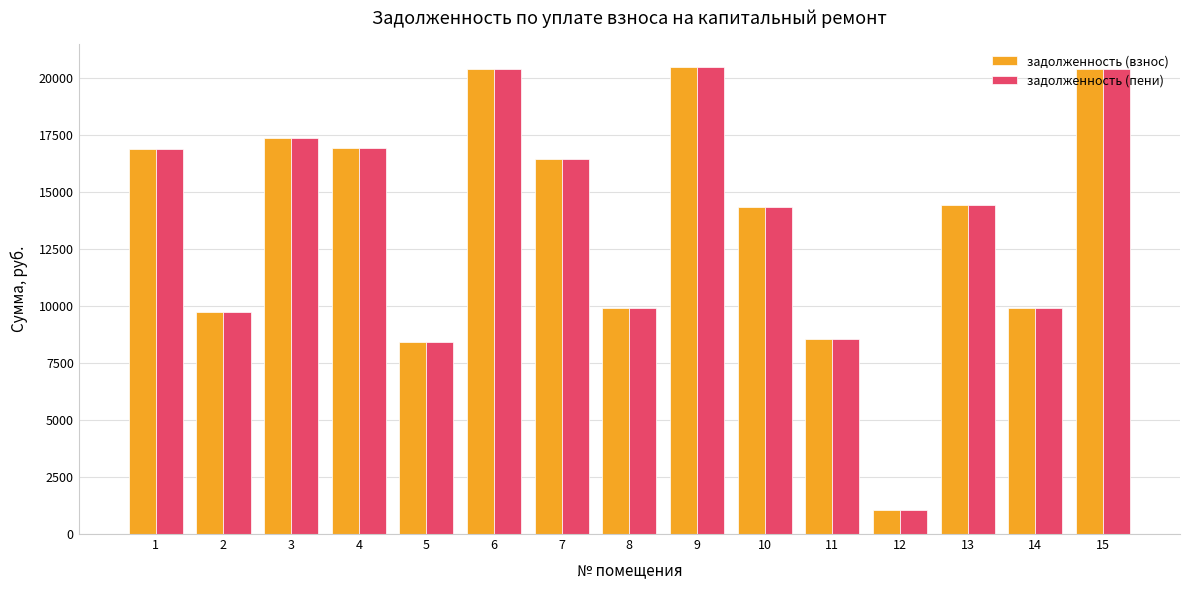

How many distinct data groups are displayed?

2